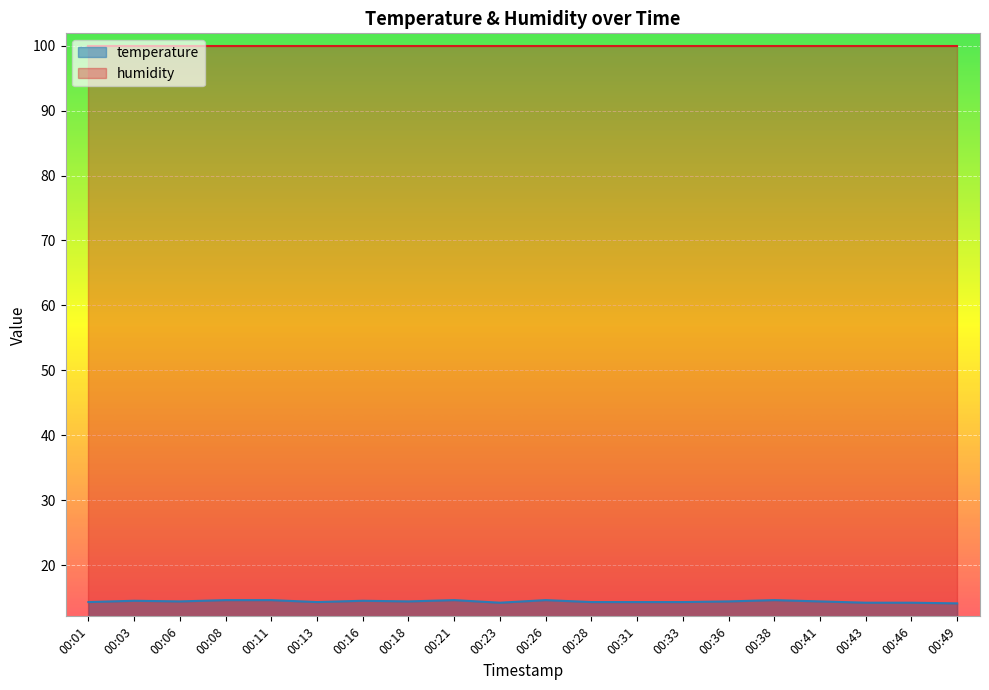

What is the difference between the maximum and minimum values?

0.5